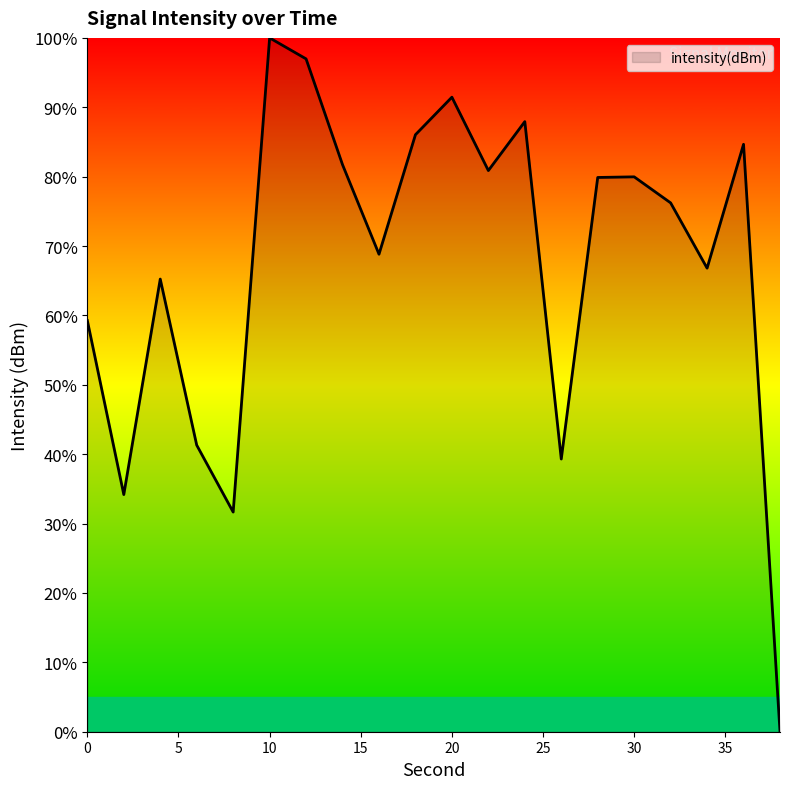

What is the difference between the maximum and minimum values?

100.0